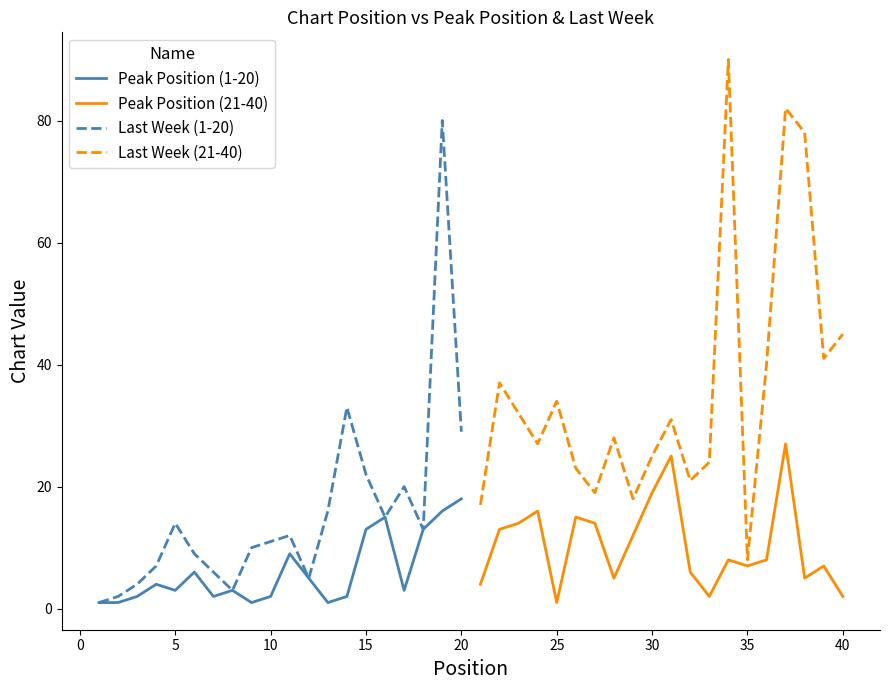

In Last Week (1-20), how many points are lower than both neighbors (excluding endpoints)?

4